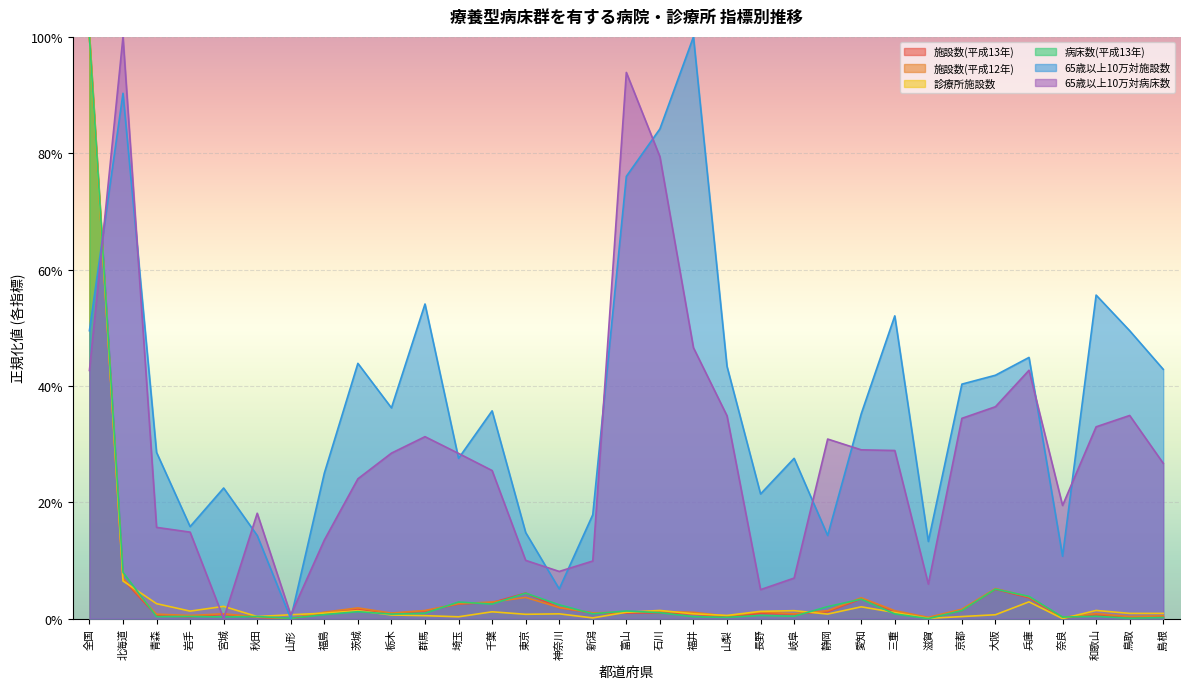

List the labels in order of 施設数(平成13年) value, largest first.

全国, 北海道, 大阪, 東京, 兵庫, 愛知, 千葉, 埼玉, 神奈川, 茨城, 京都, 群馬, 静岡, 三重, 石川, 新潟, 富山, 長野, 福島, 栃木, 福井, 岐阜, 宮城, 和歌山, 青森, 岩手, 島根, 山梨, 秋田, 鳥取, 奈良, 滋賀, 山形